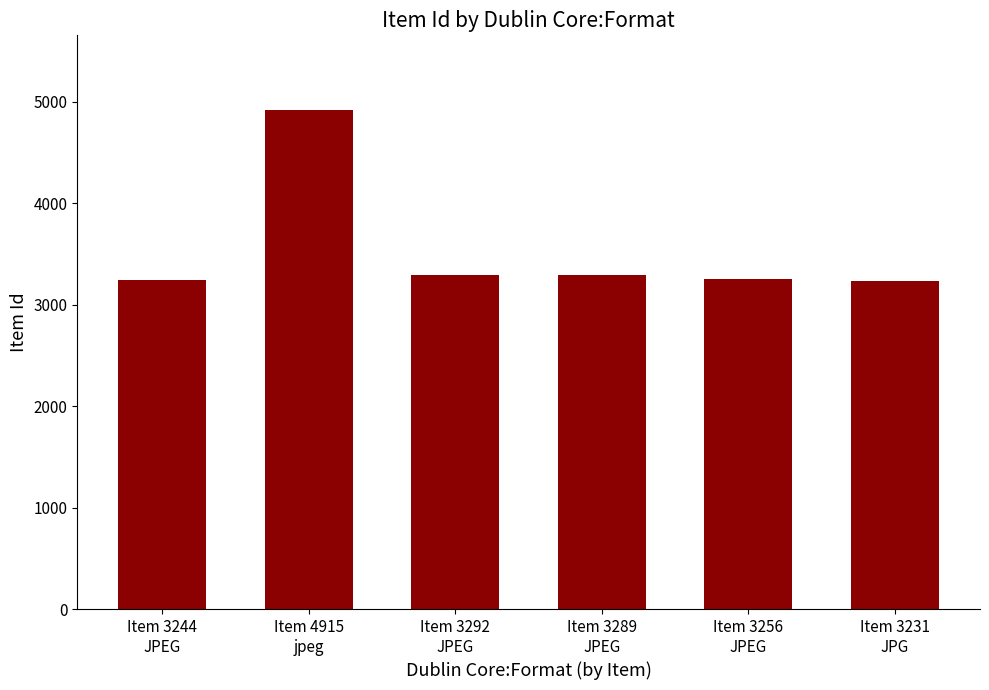

True or false: the data shows 5528 at Item 3289
JPEG.

False